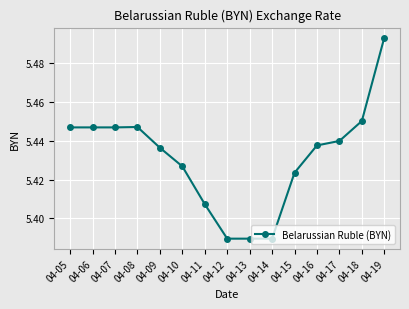

Which label corresponds to the largest value in the chart?

04-19